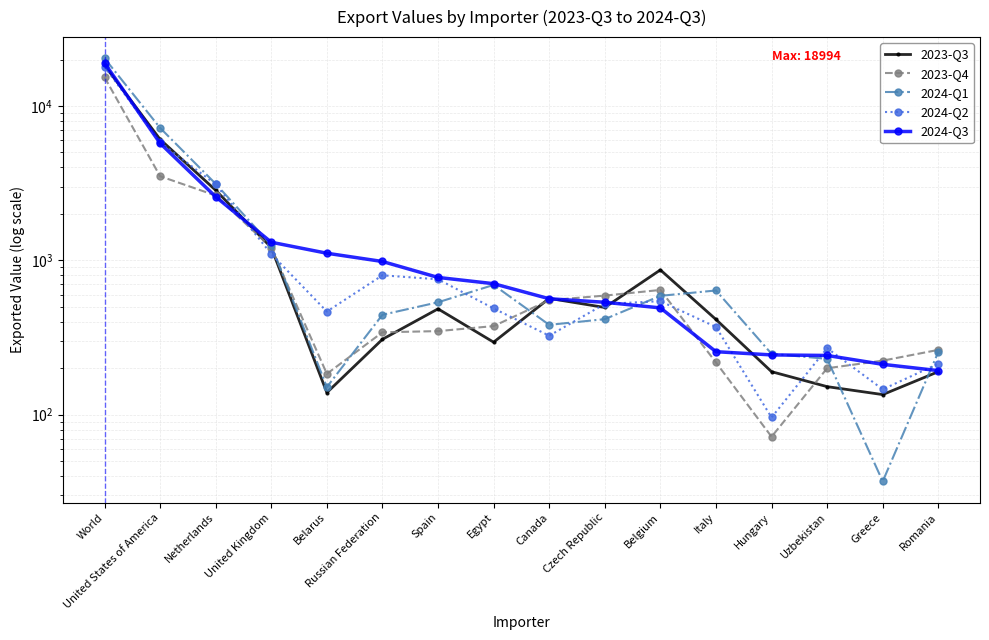

How many data points in 2023-Q3 are less than 485?

8